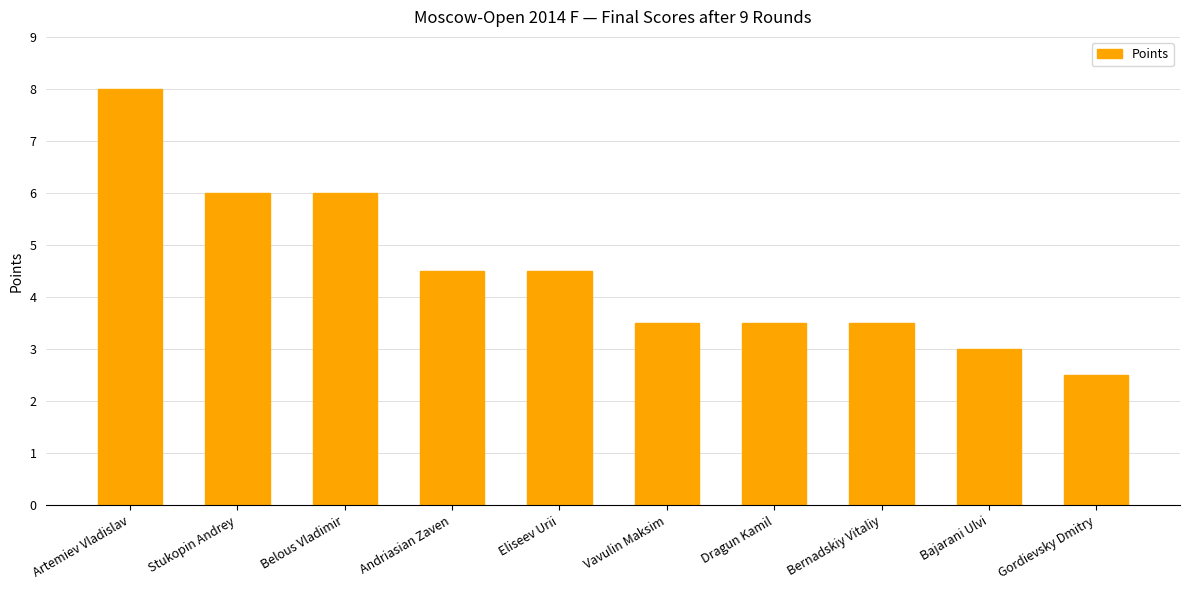

Which has a higher value, Belous Vladimir or Gordievsky Dmitry?

Belous Vladimir